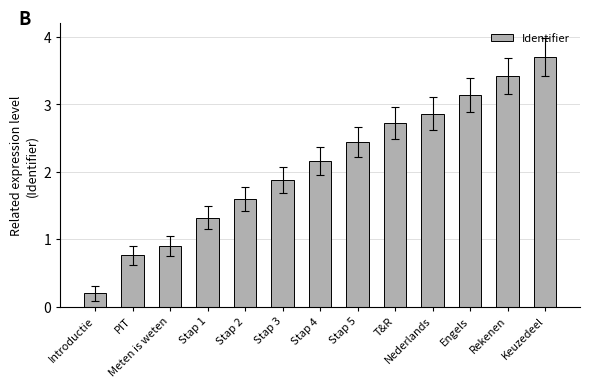

What is the greatest value displayed?

3.7